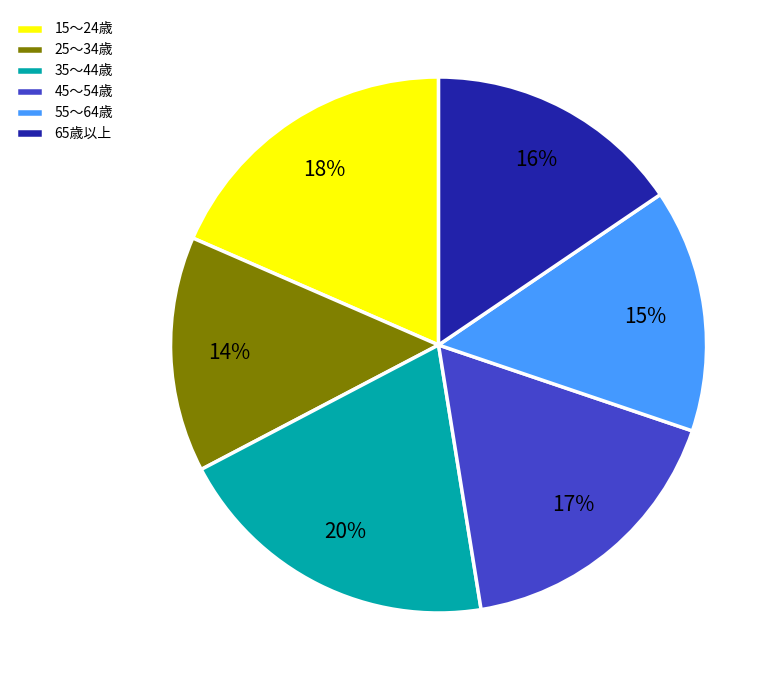

Combined, do 45～54歳 and 55～64歳 account for over 50%?

No